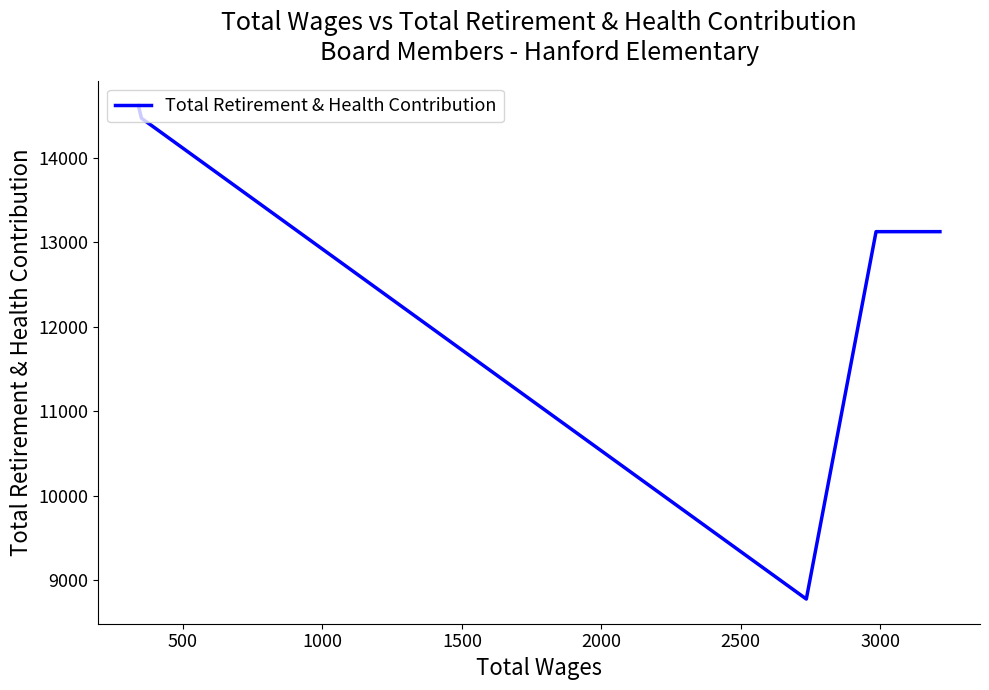

What is the maximum value shown in the chart?

14622